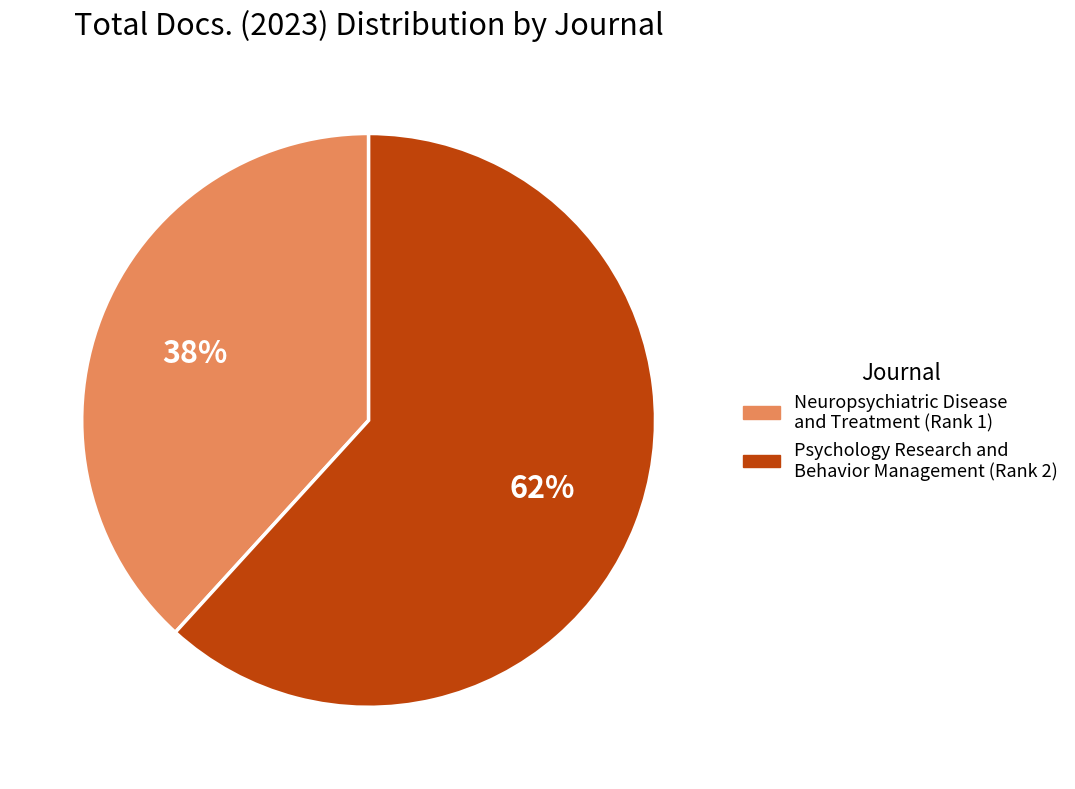

Is Psychology Research and Behavior Management the majority of the pie?

Yes